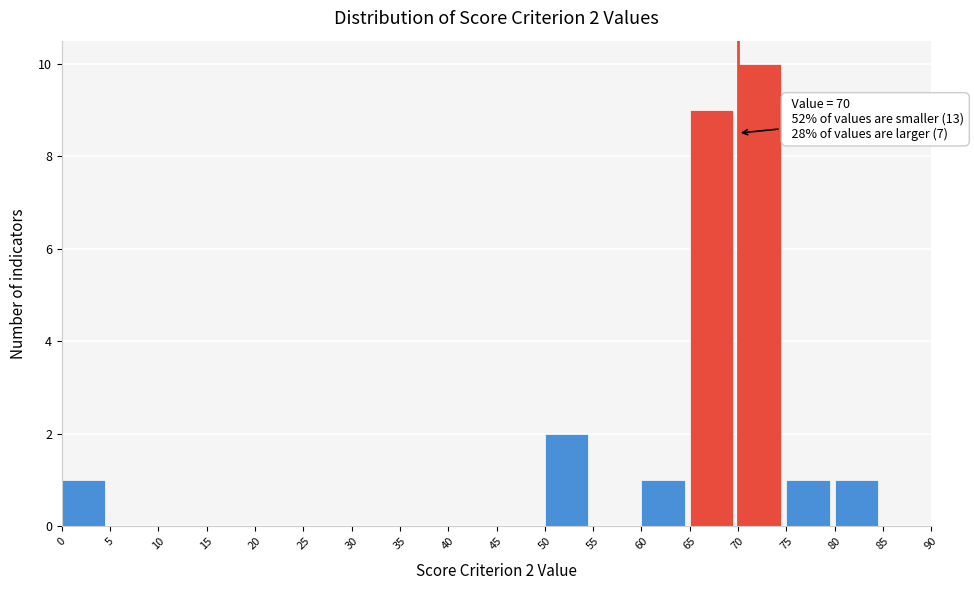

Which range on the x-axis has the tallest bar?

70 to 75